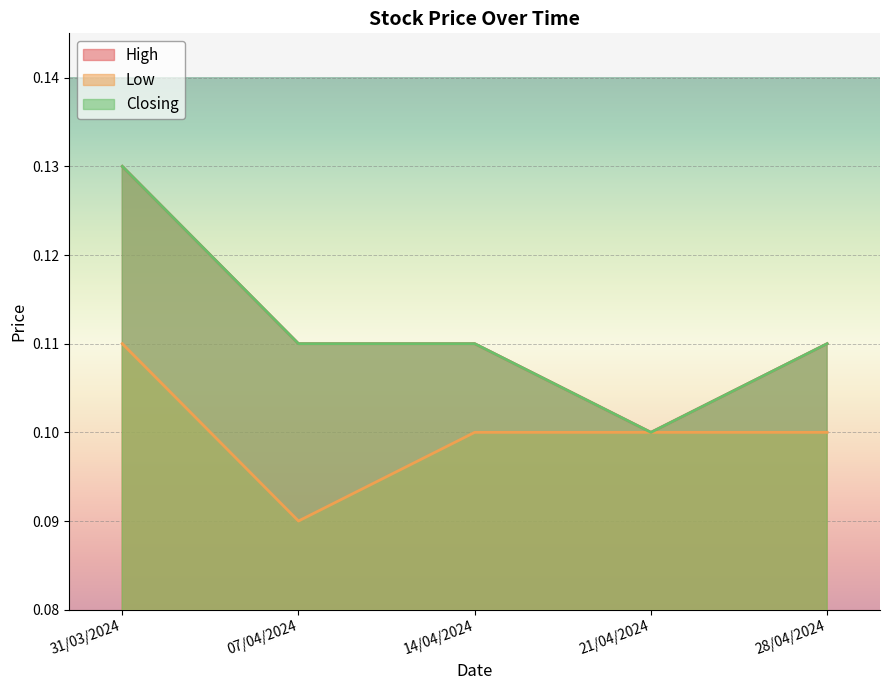

Which label corresponds to the largest value in the chart?

31/03/2024